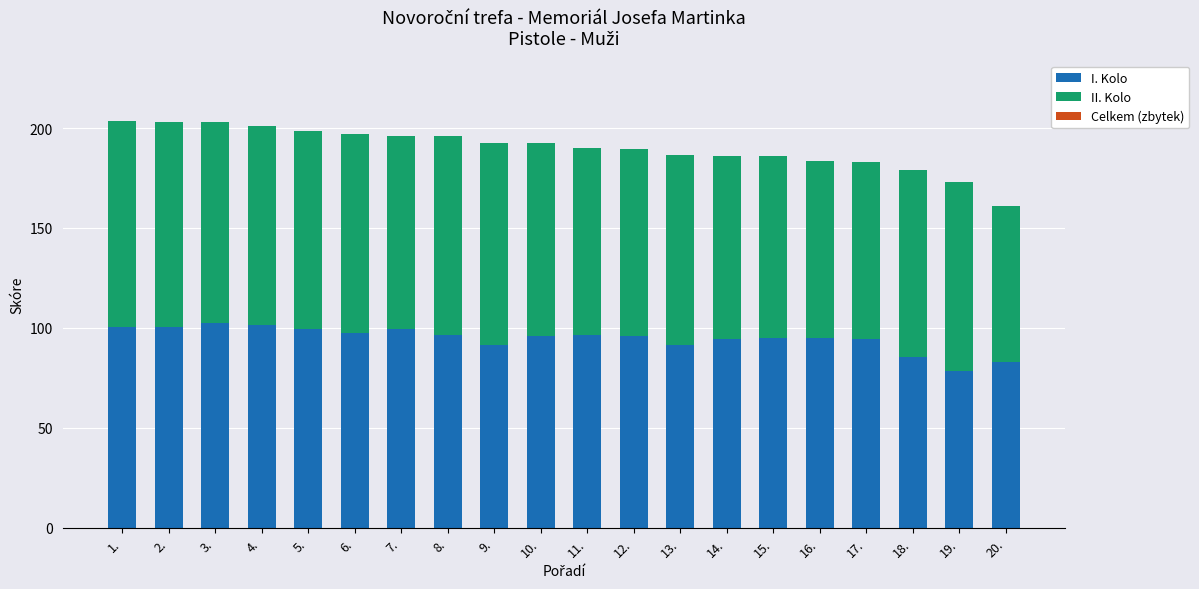

Is it true that I. Kolo equals 78.3 at 19.?

True